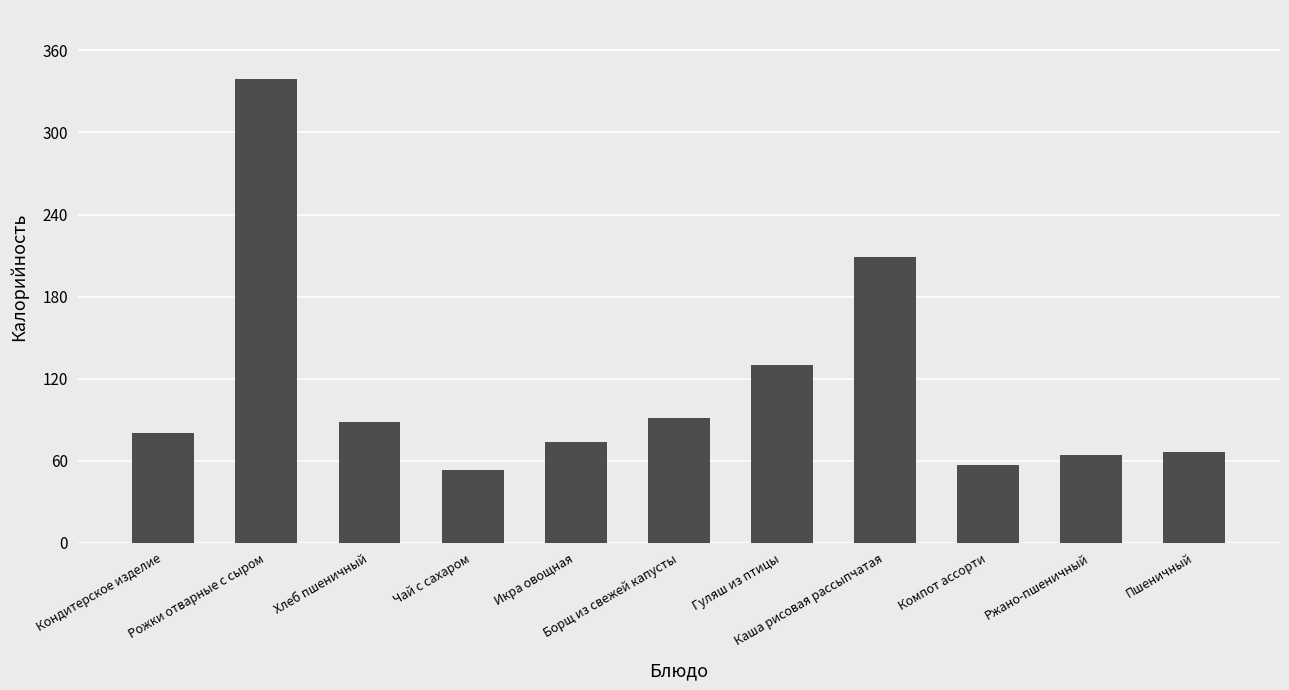

What is the change in value from Чай с сахаром to Каша рисовая рассыпчатая?

+155.6